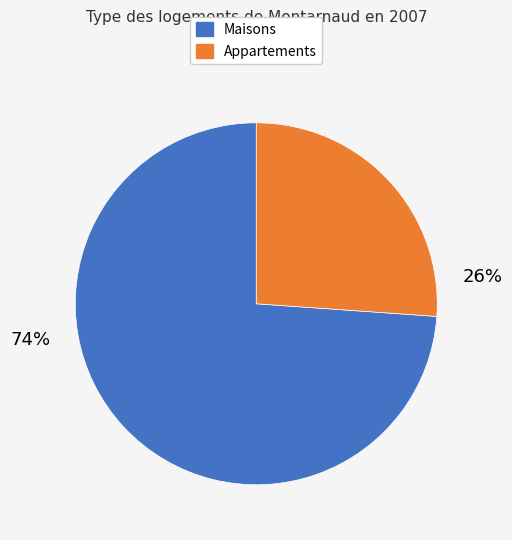

Is there any slice that represents more than half of the pie?

Yes